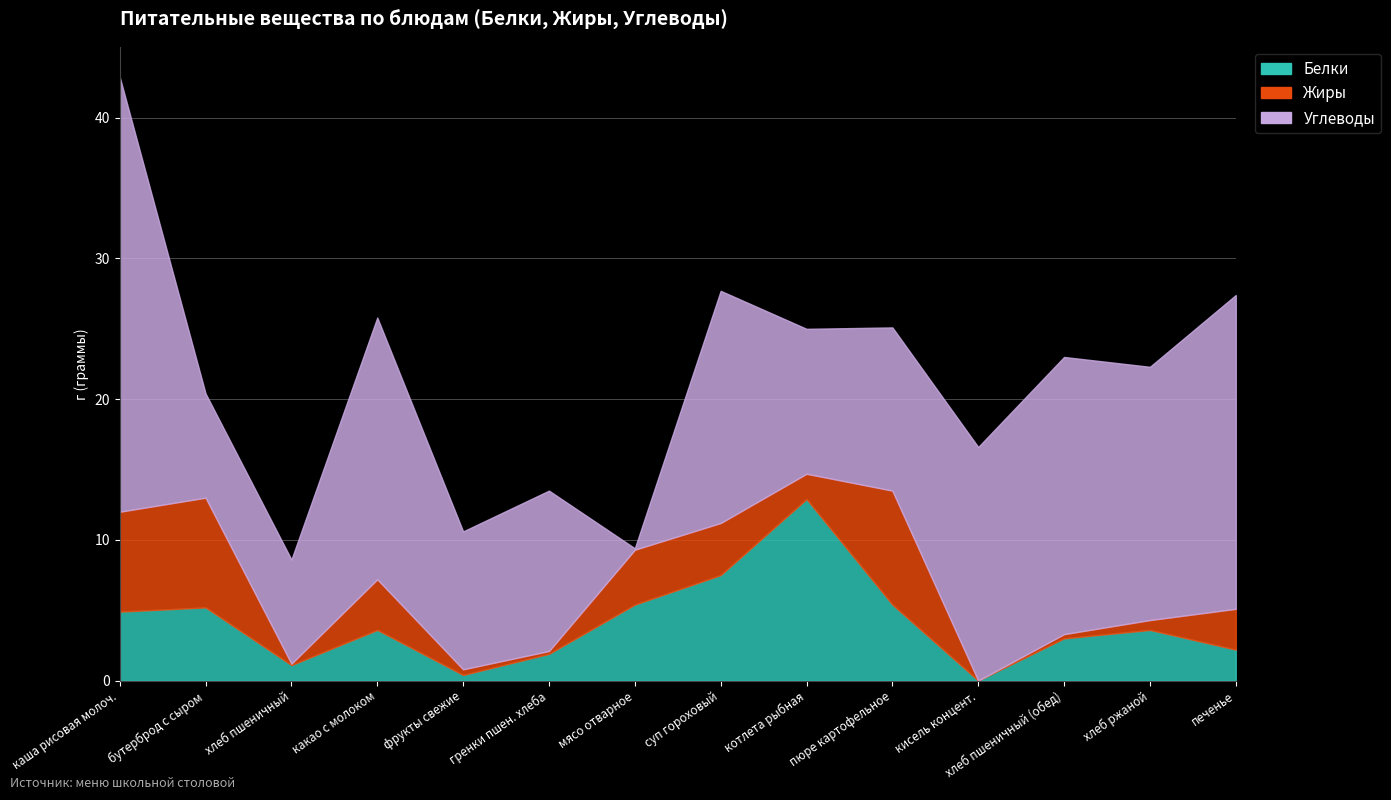

At how many categories does at least one series exceed 17?

5